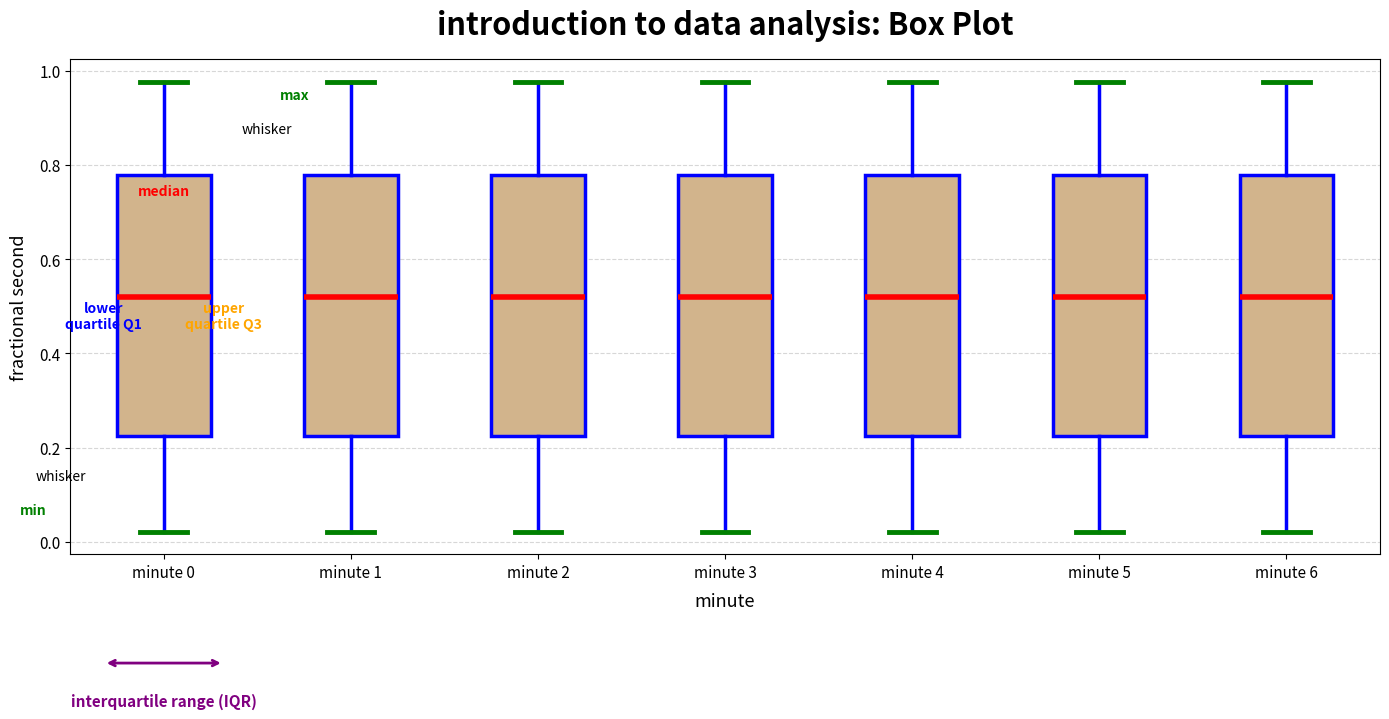

Where does the upper whisker of the box for minute 0 end on the y-axis? The values are not printed on the chart, so give them approximately, as read against the axis.

0.98